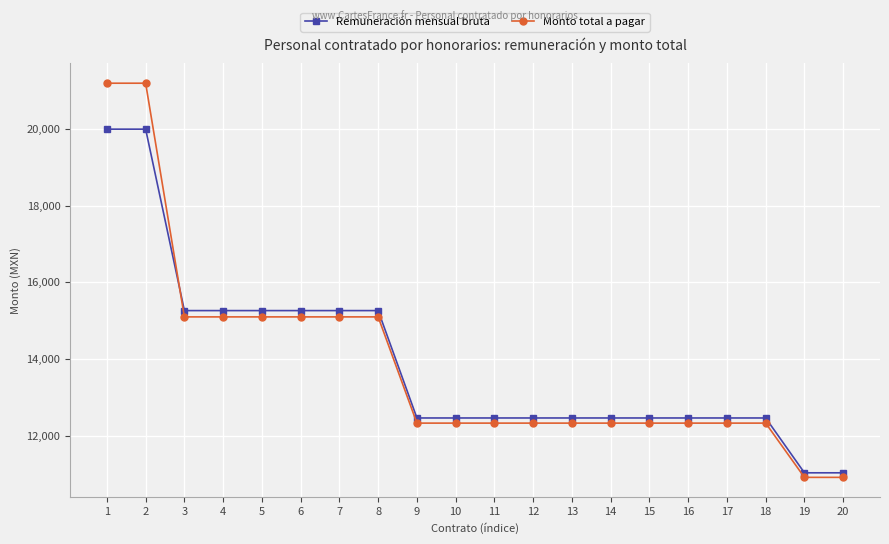

What is the approximate value of Remuneración mensual bruta at 20?

11026.0